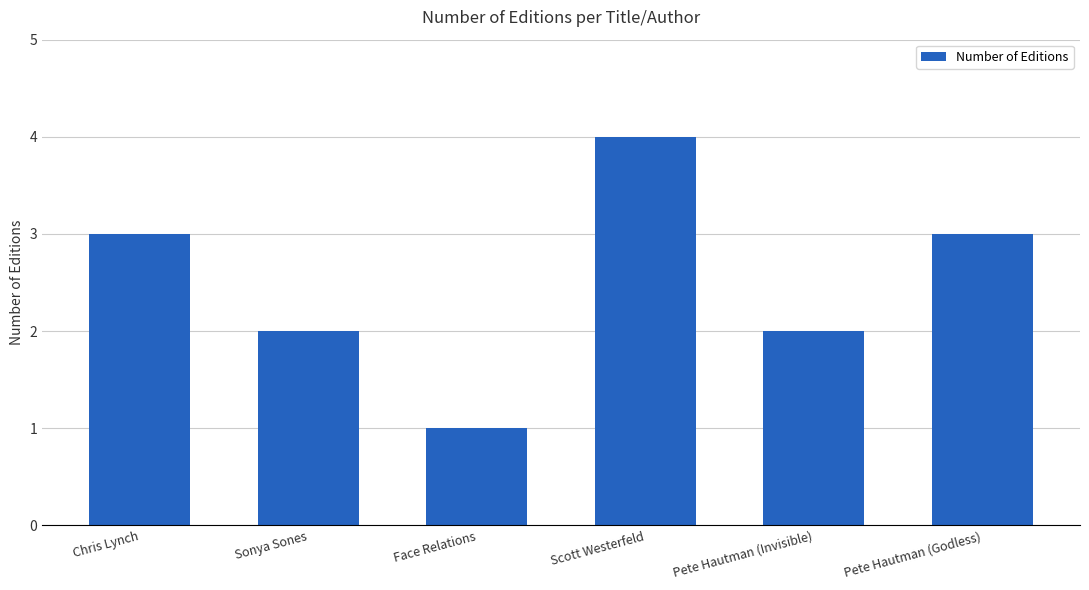

What is the difference between the maximum and minimum values?

3